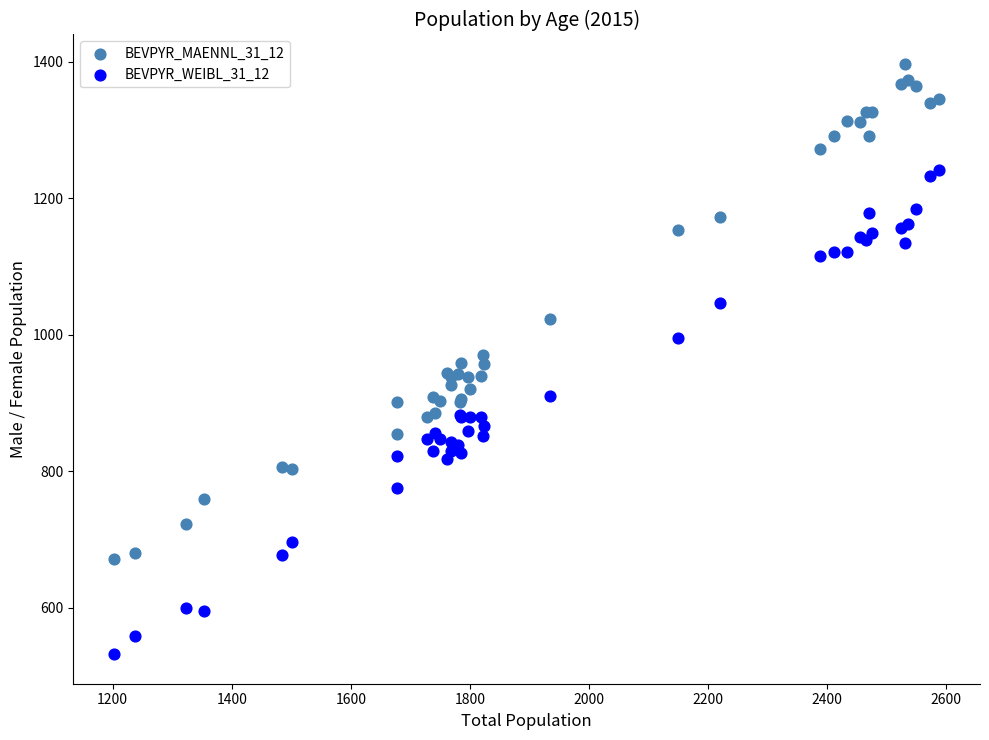

Which series reaches the minimum Y coordinate?

BEVPYR_WEIBL_31_12